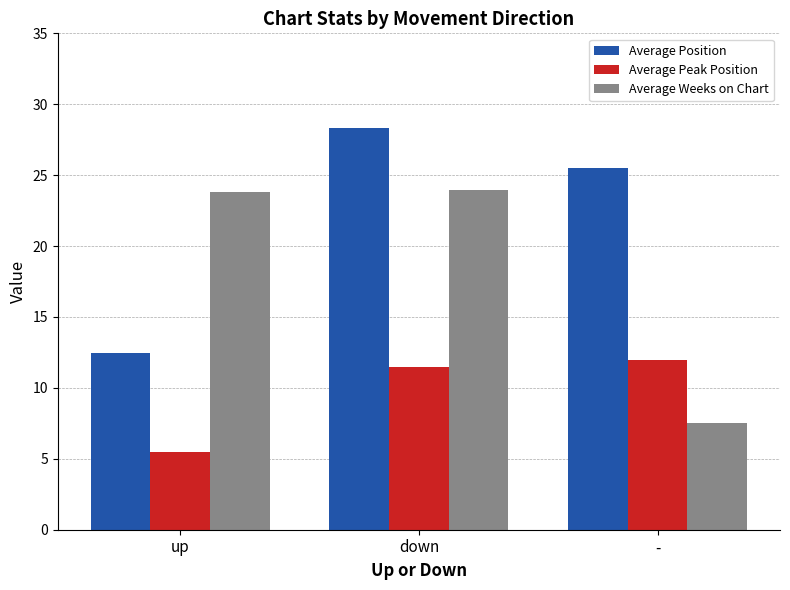

Is it true that Average Weeks on Chart equals 7.5 at -?

True